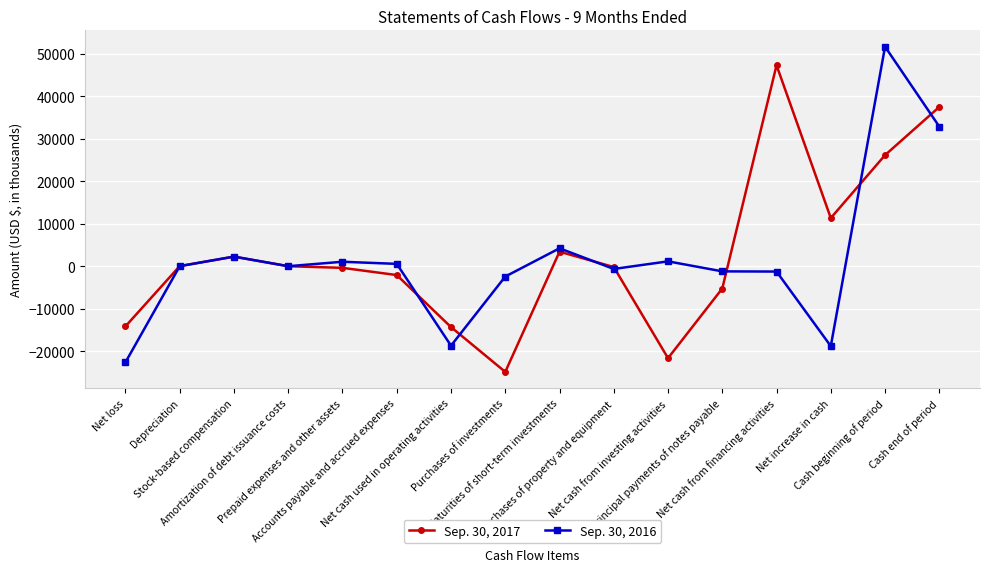

The Sep. 30, 2016 series shows -18721 at Net cash used in operating activities. True or false?

True